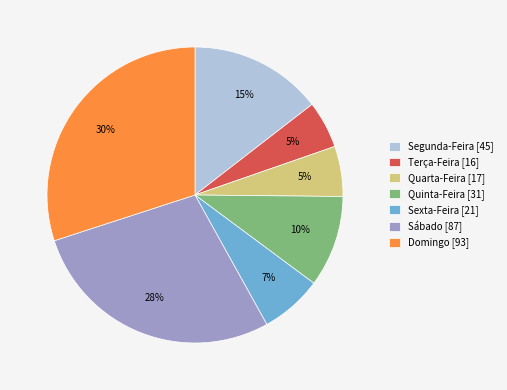

Between Segunda-Feira and Terça-Feira, which is larger?

Segunda-Feira